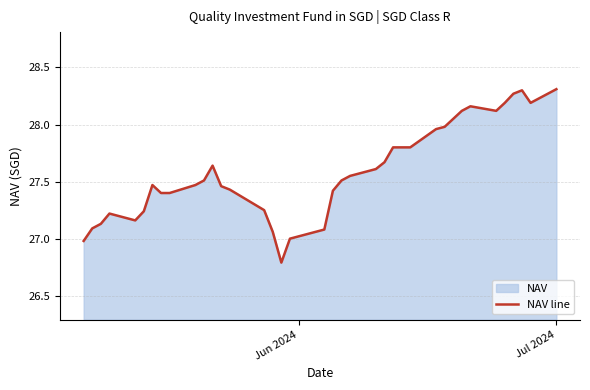

What is the minimum value shown in the chart?

26.8